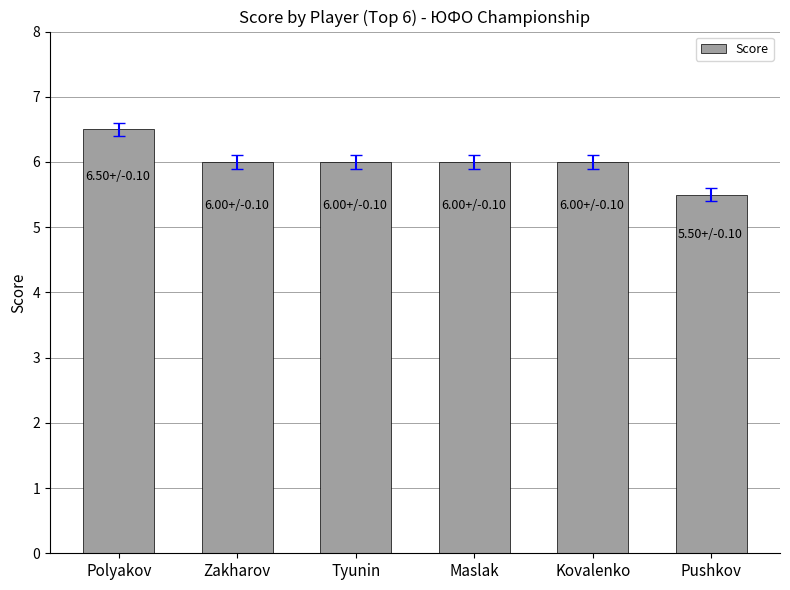

The value at Maslak is 1.6. True or false?

False